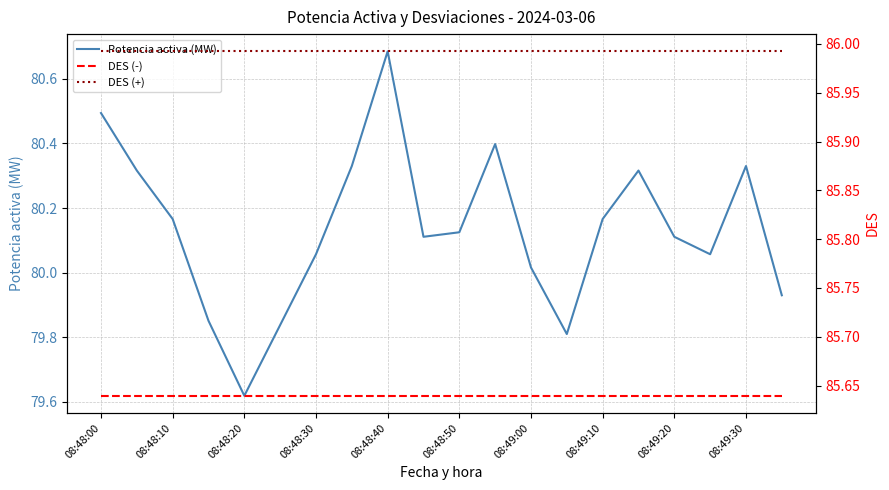

Which series has the largest total across all categories?

DES (+)